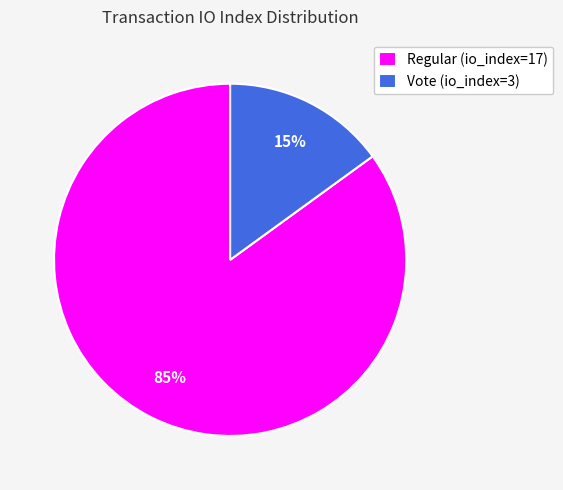

True or false: Regular (io_index=17) accounts for 85% of the total.

True